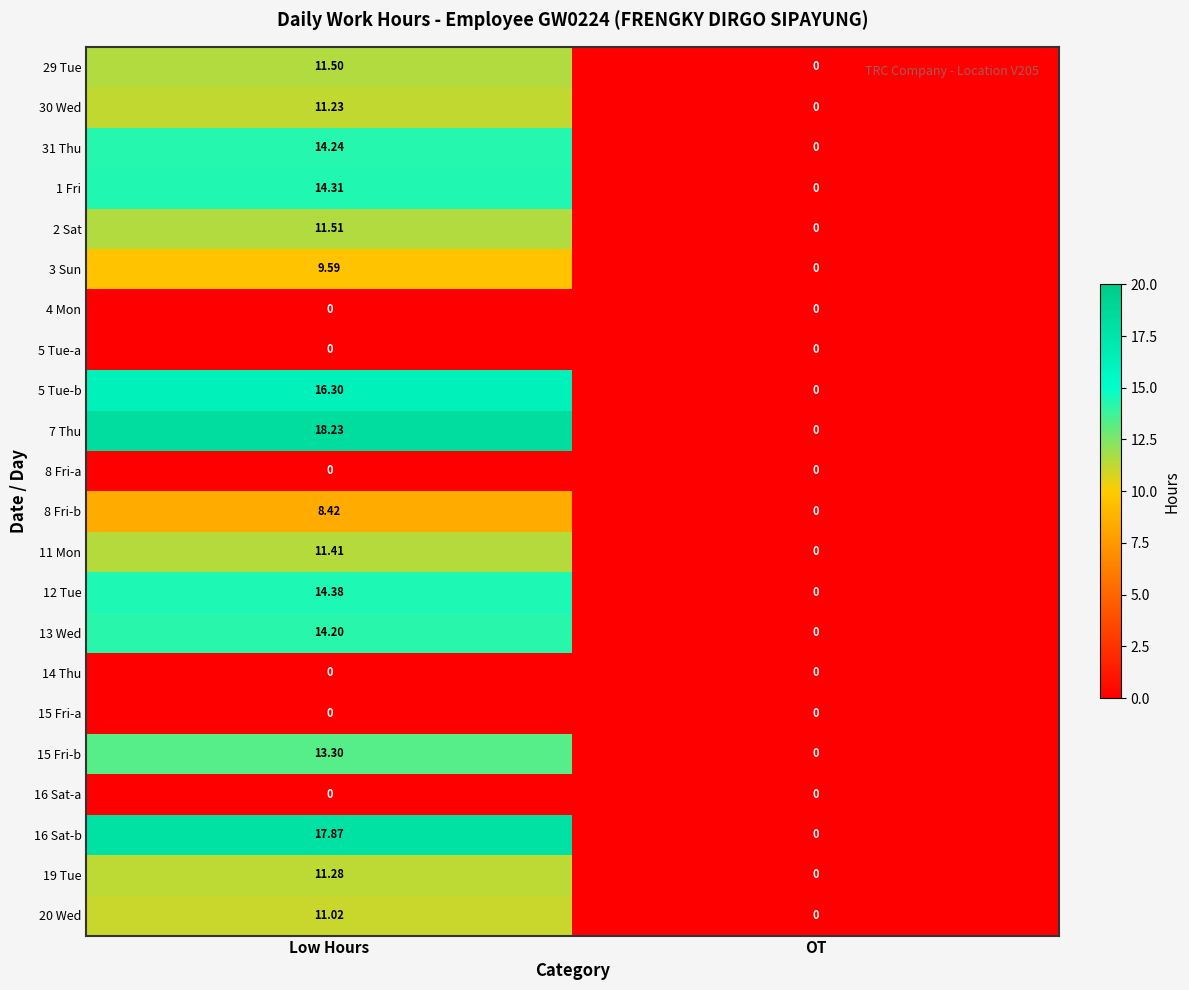

At which category is the sum across all series the highest?

Low Hours